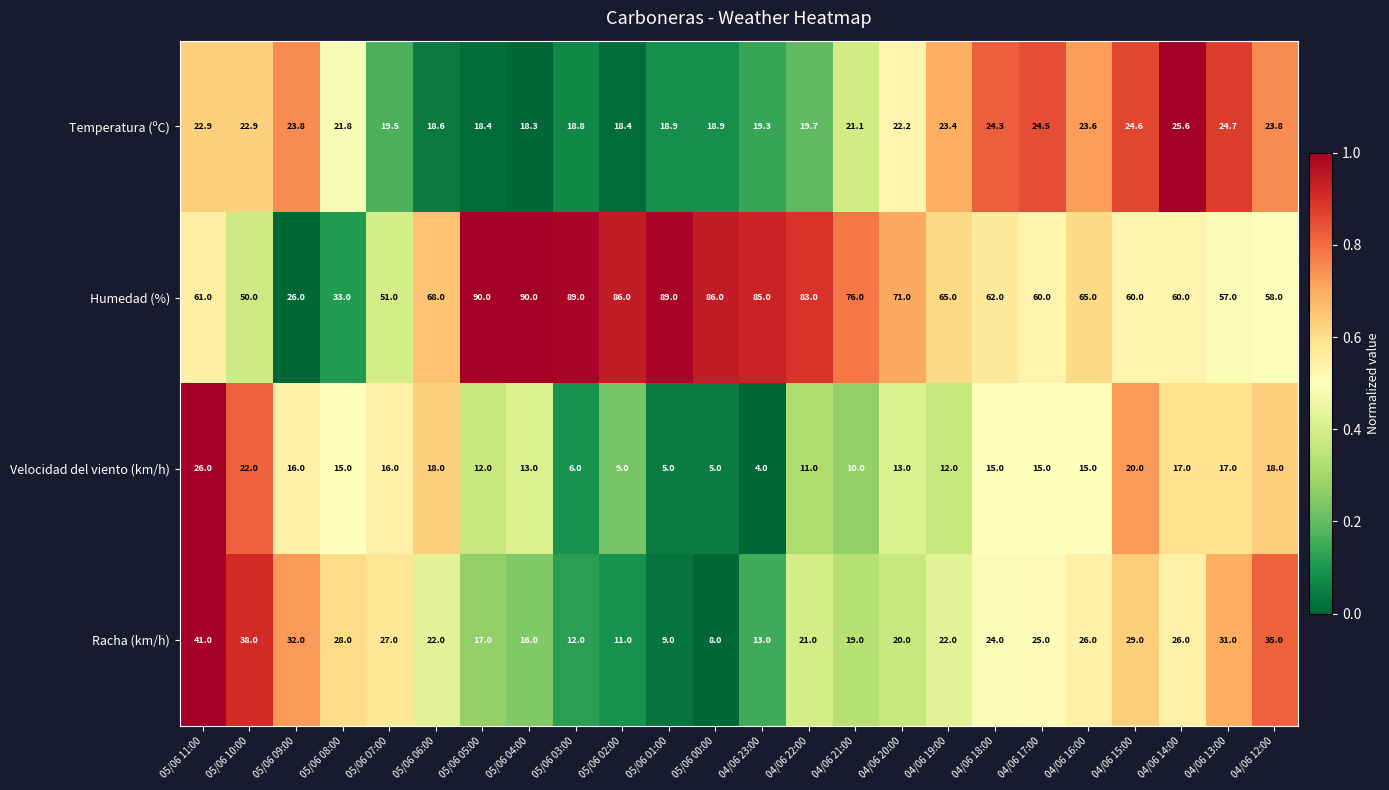

How many distinct data groups are displayed?

4